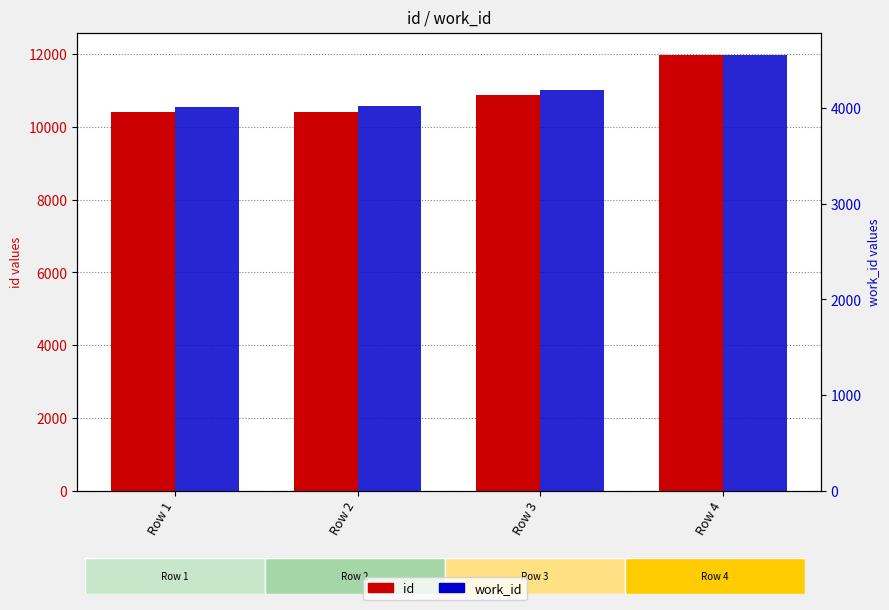

Which series has the largest total across all categories?

id